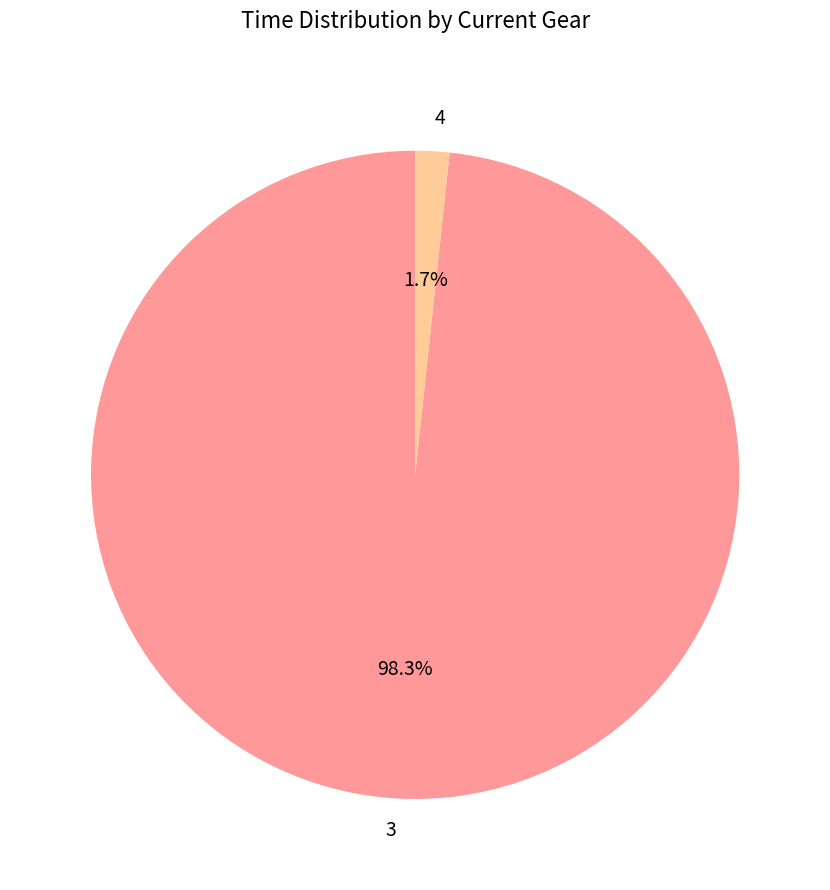

How many segments does this pie chart have?

2